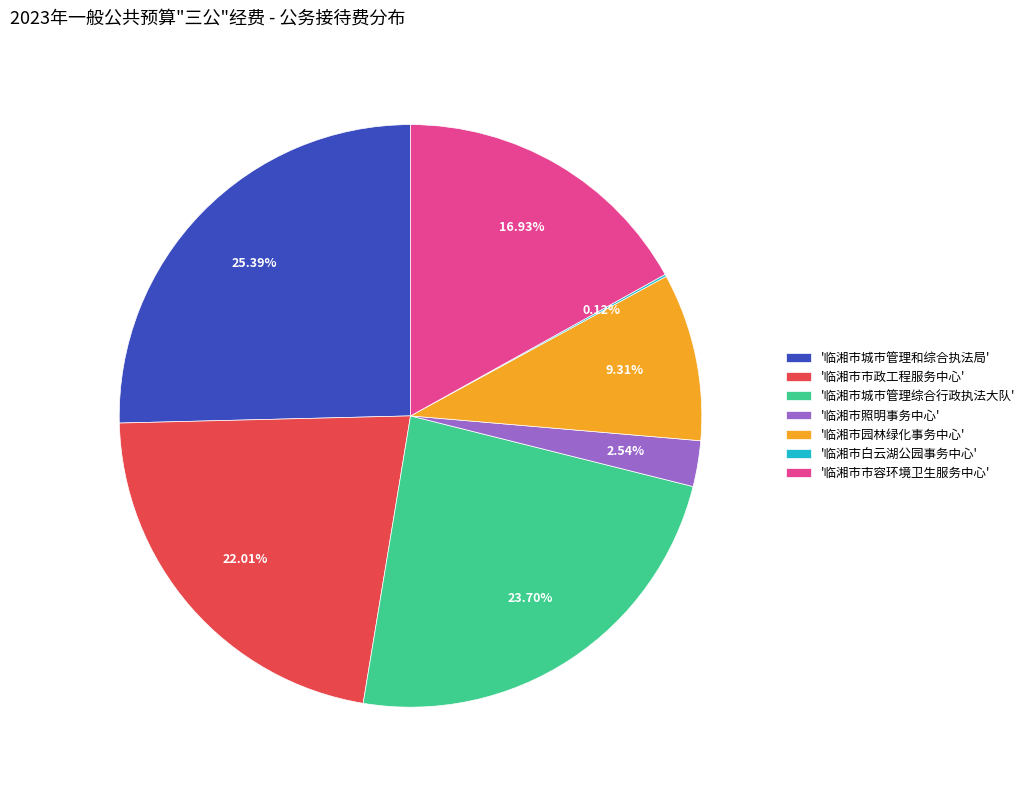

What is the ratio of the value at '临湘市市容环境卫生服务中心' to the value at '临湘市市政工程服务中心'?

0.8